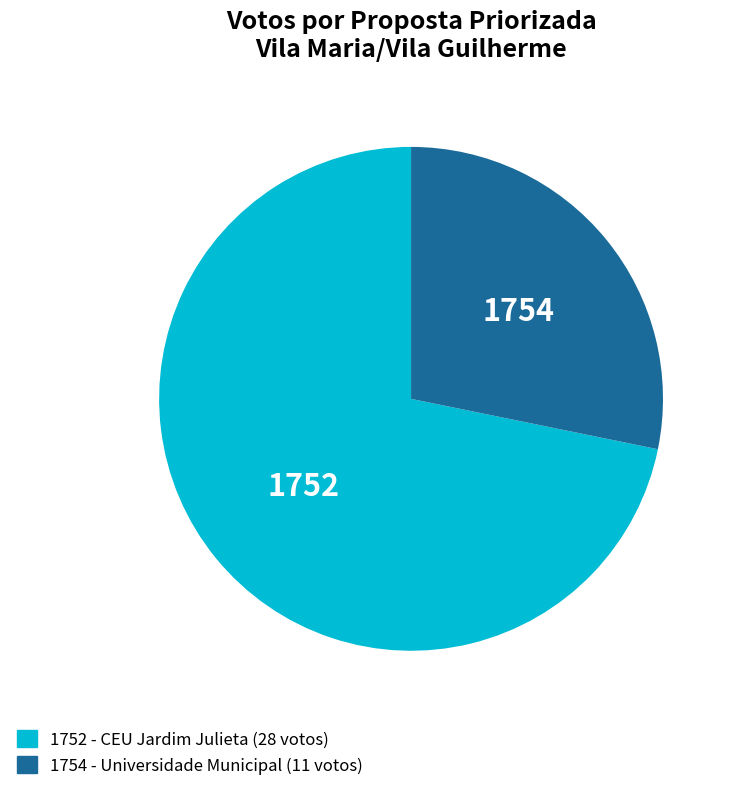

Approximately how many times larger is the value at 1752 compared to 1754?

2.5